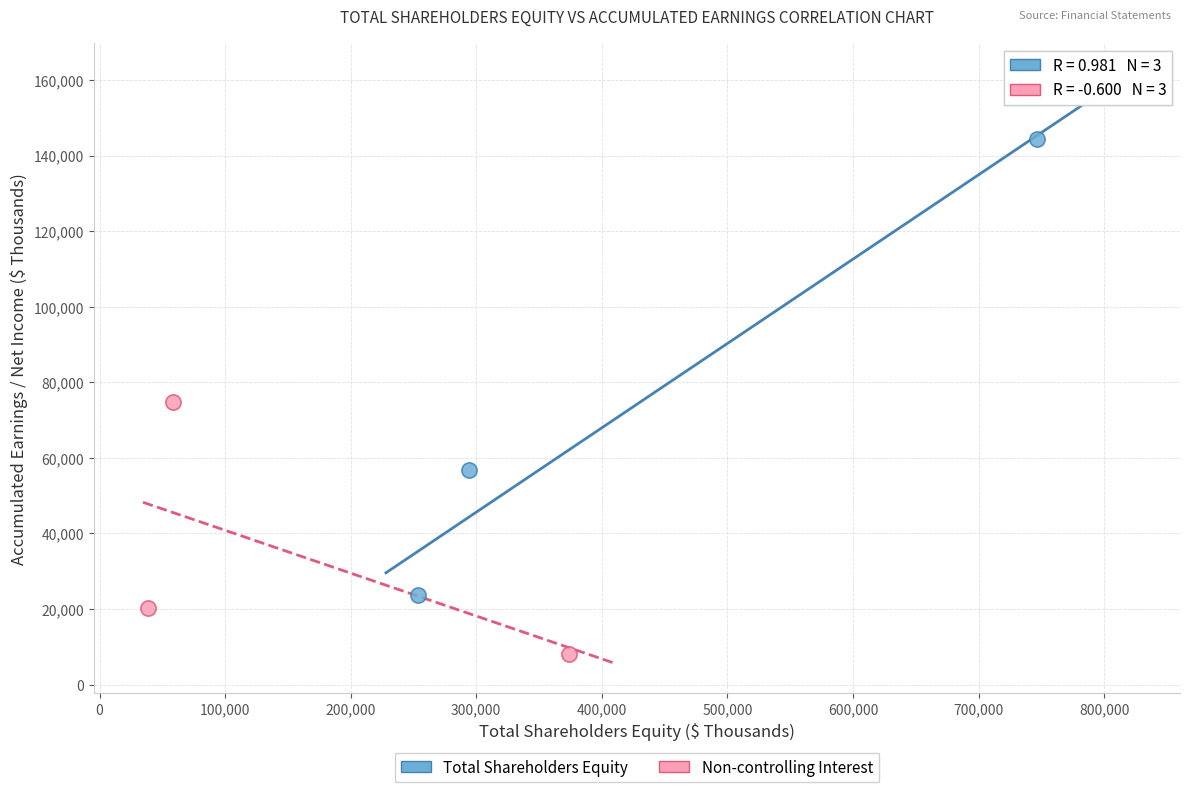

Which series has the widest spread of Y values?

Total Shareholders Equity